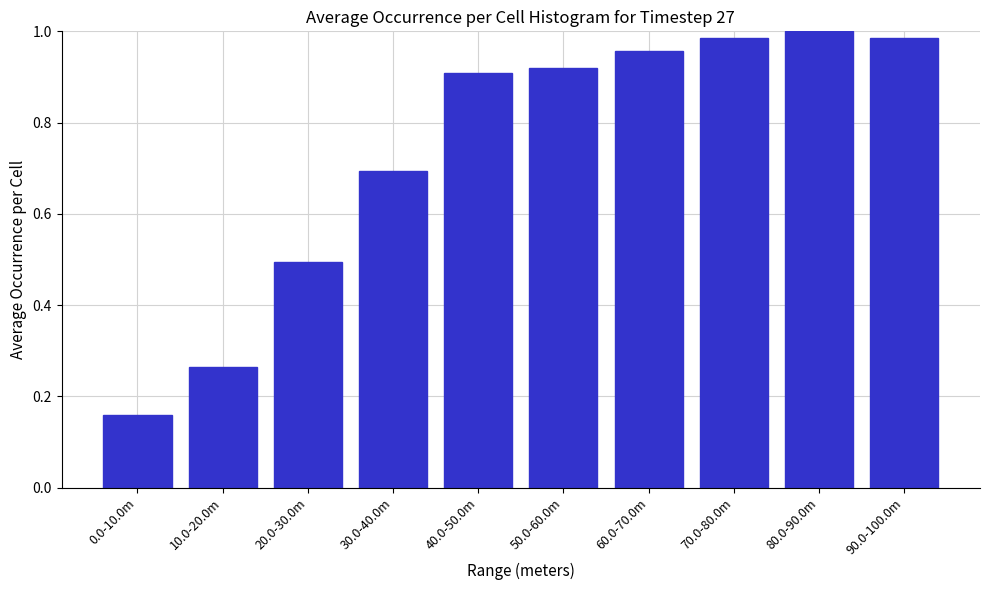

Which label corresponds to the smallest value in the chart?

0.0-10.0m